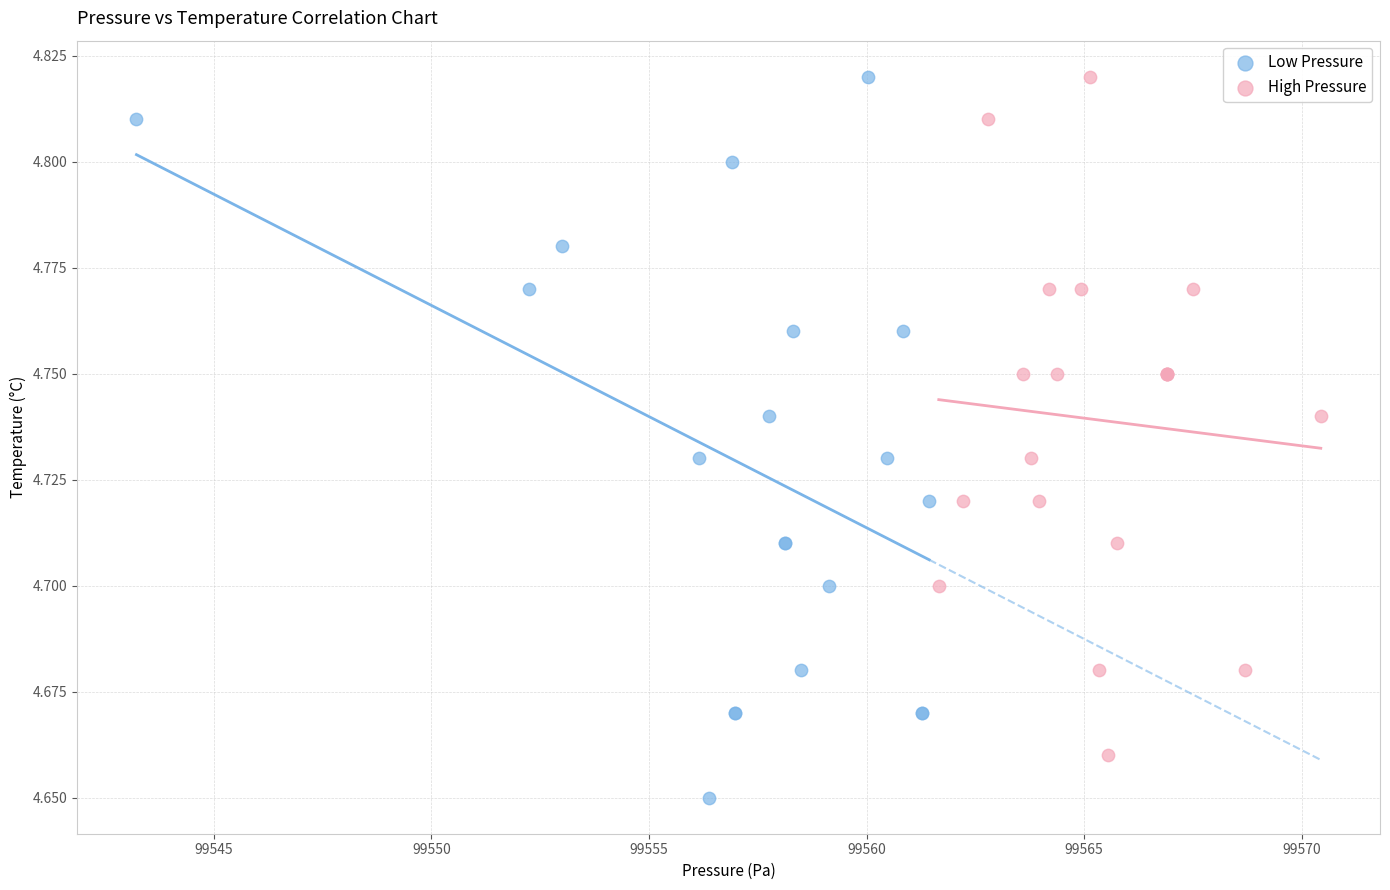

Which series reaches the minimum Y coordinate?

Low Pressure